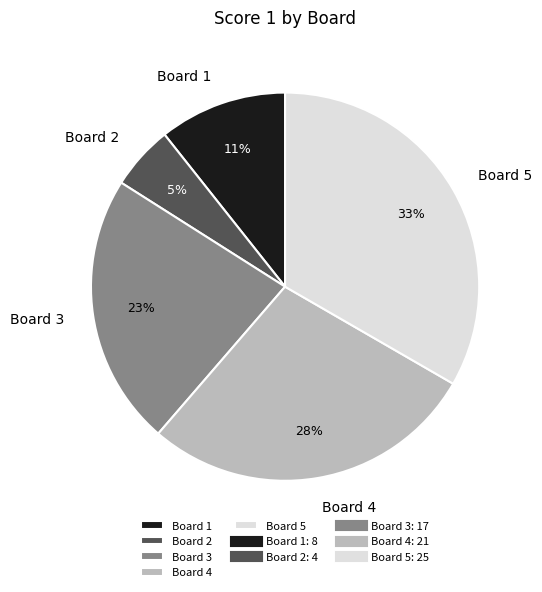

Rank the categories by value from lowest to highest.

Board 2, Board 1, Board 3, Board 4, Board 5